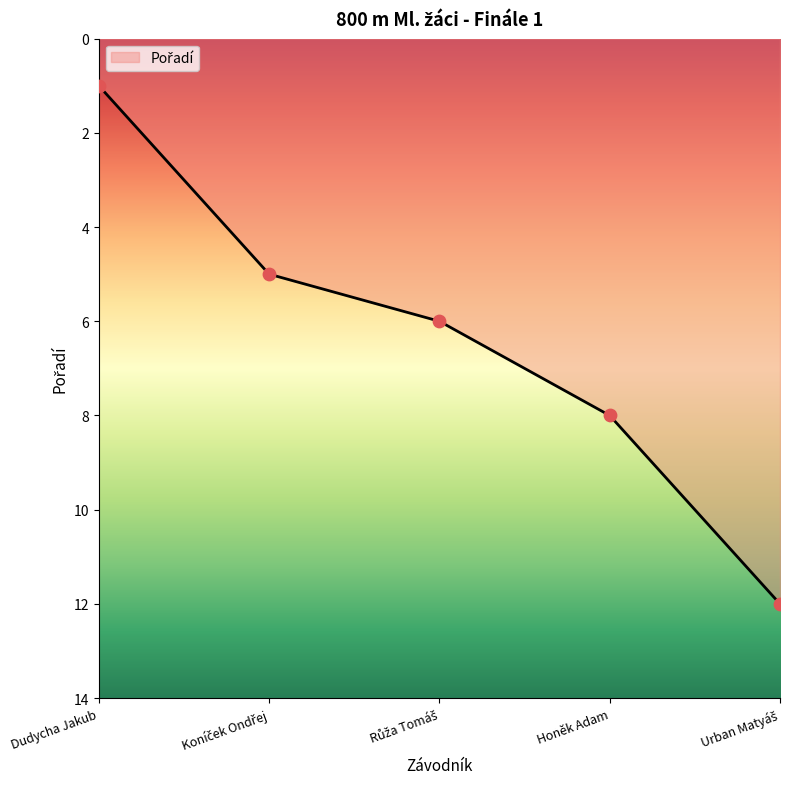

Which has a higher value, Honěk Adam or Dudycha Jakub?

Honěk Adam